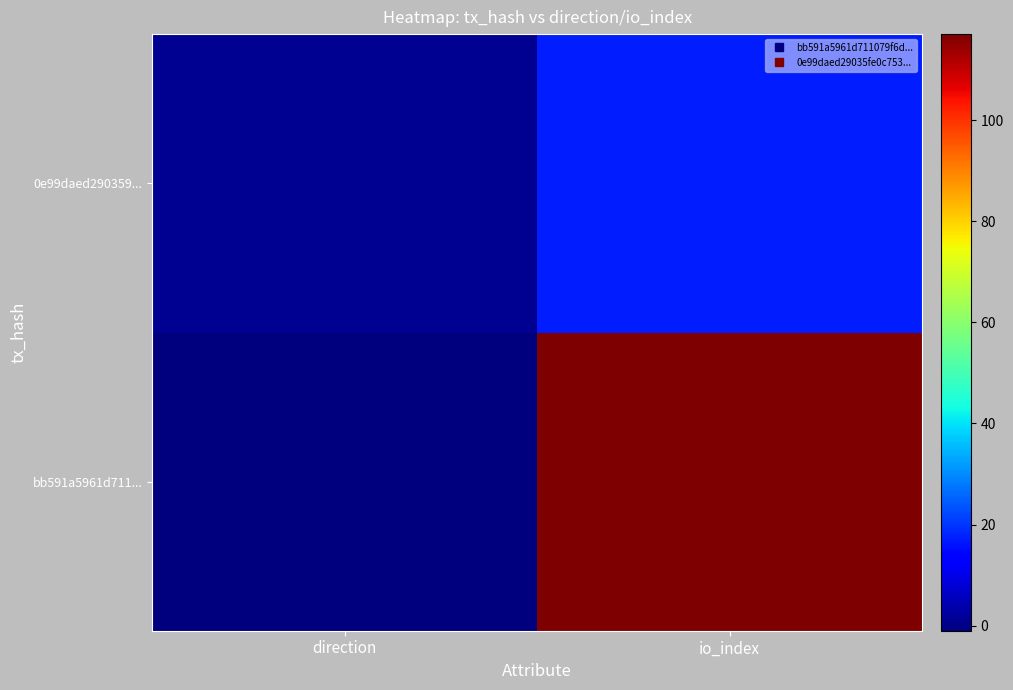

Rank the series by their average value, from lowest to highest.

0e99daed290359..., bb591a5961d711...